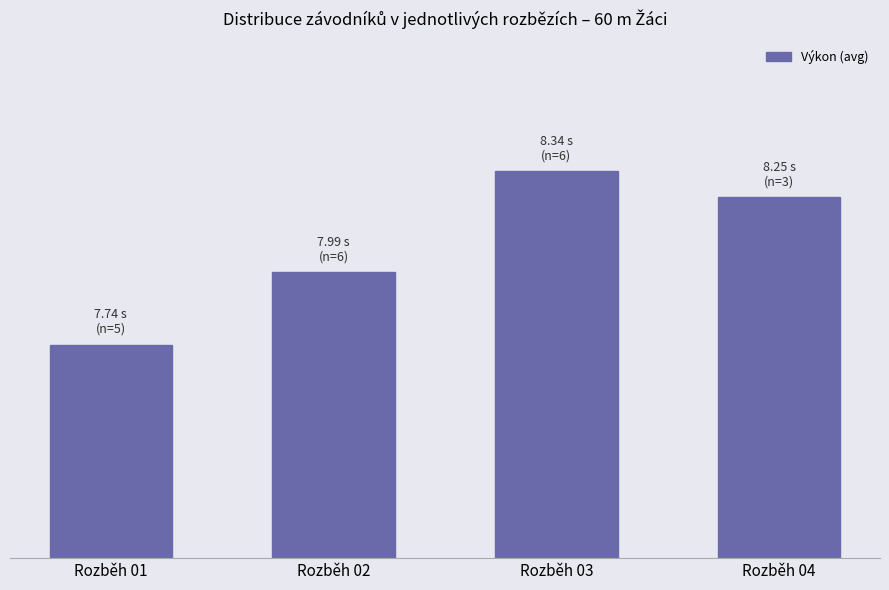

What is the difference between the maximum and second lowest values?

0.3